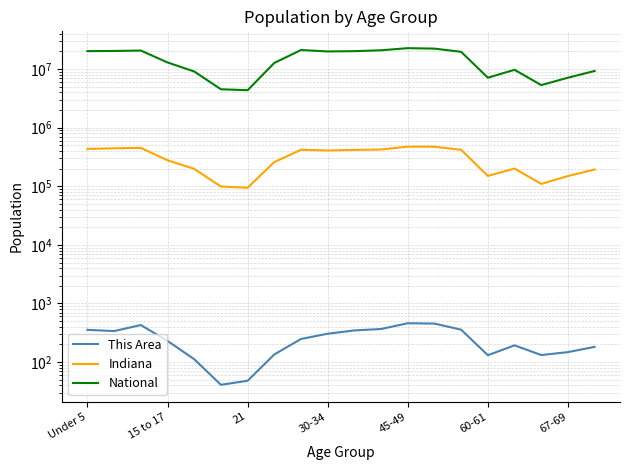

How many lines are shown in the chart?

3